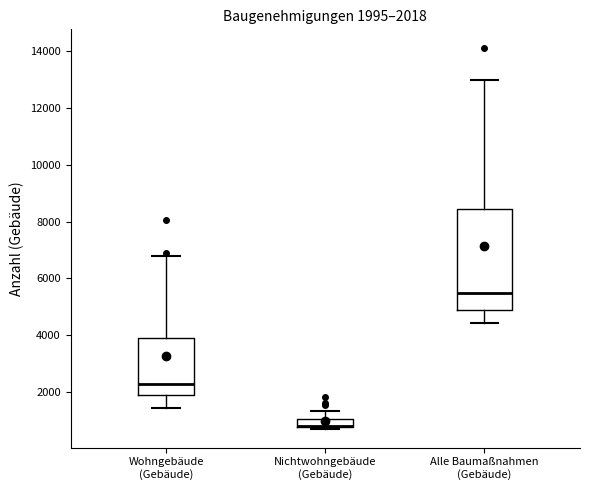

Which box is the tallest, from its lower edge to its upper edge?

Alle Baumaßnahmen (Gebäude)